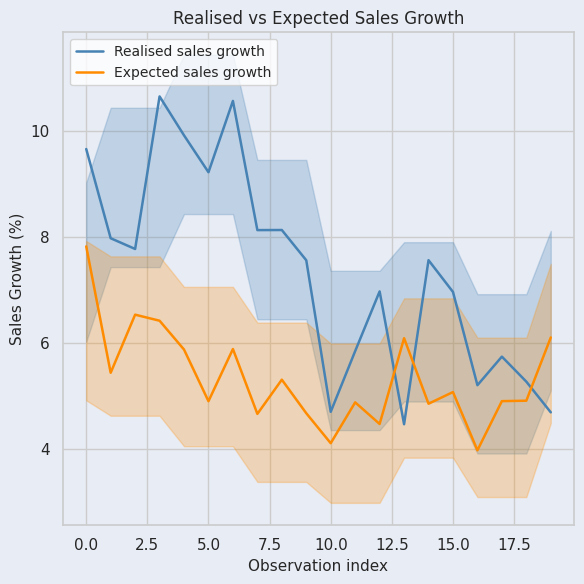

Which label corresponds to the smallest value in the chart?

16